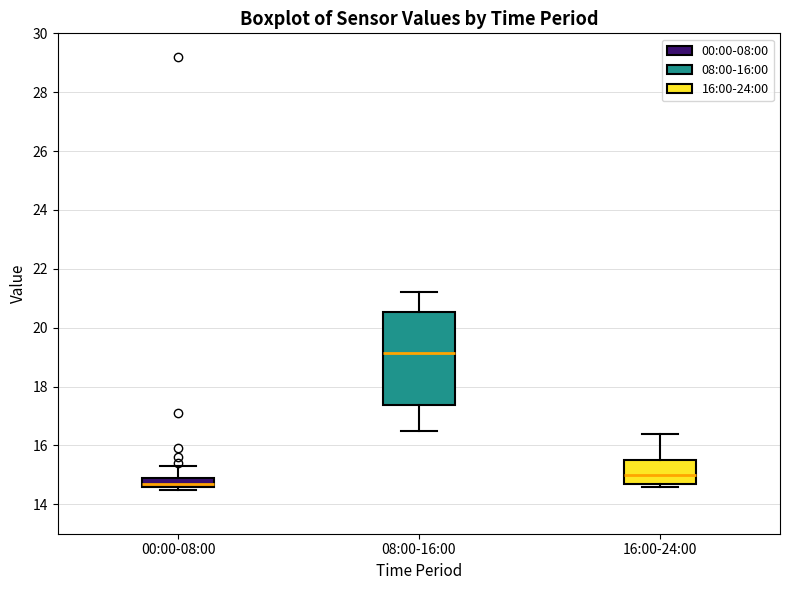

Reading left to right, transcribe this box plot: for each box, give where its median line is, the range the box spans, and where its two whiskers end, as read against the y-axis. The values are not printed on the chart, so give them approximately, as read against the axis.

00:00-08:00: median 14.8, box 14.6 to 15.0, whiskers 14.6 (just below the box's lower edge) to 15.4
08:00-16:00: median 19.2, box 17.4 to 20.6, whiskers 16.6 to 21.2
16:00-24:00: median 15.0, box 14.8 to 15.6, whiskers 14.6 to 16.4